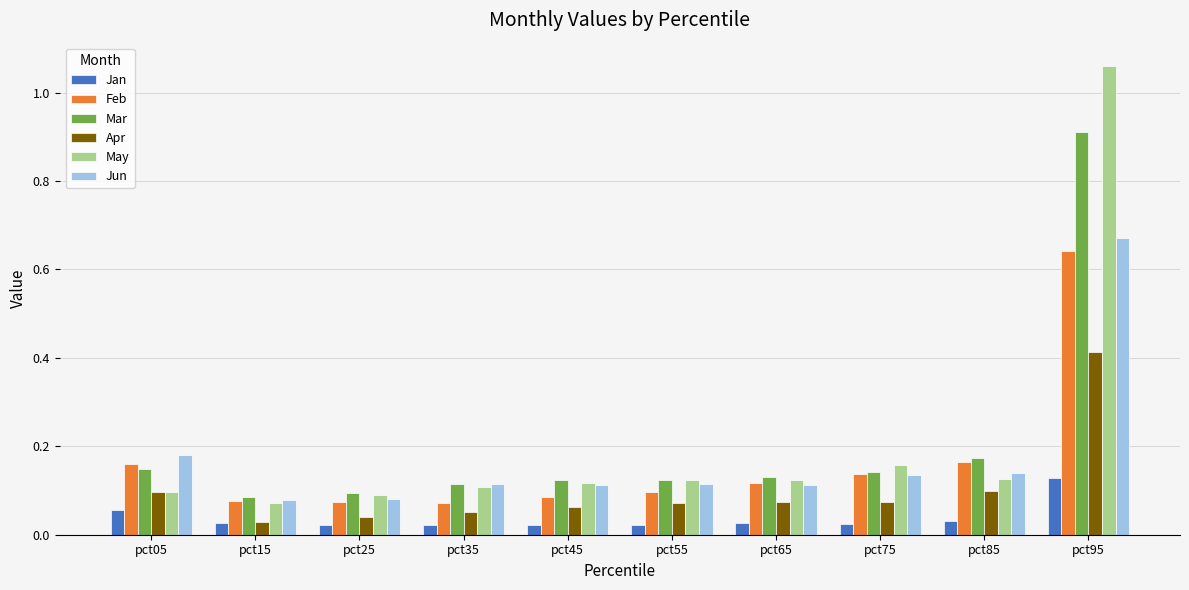

The Apr series shows 0.0 at pct65. True or false?

False